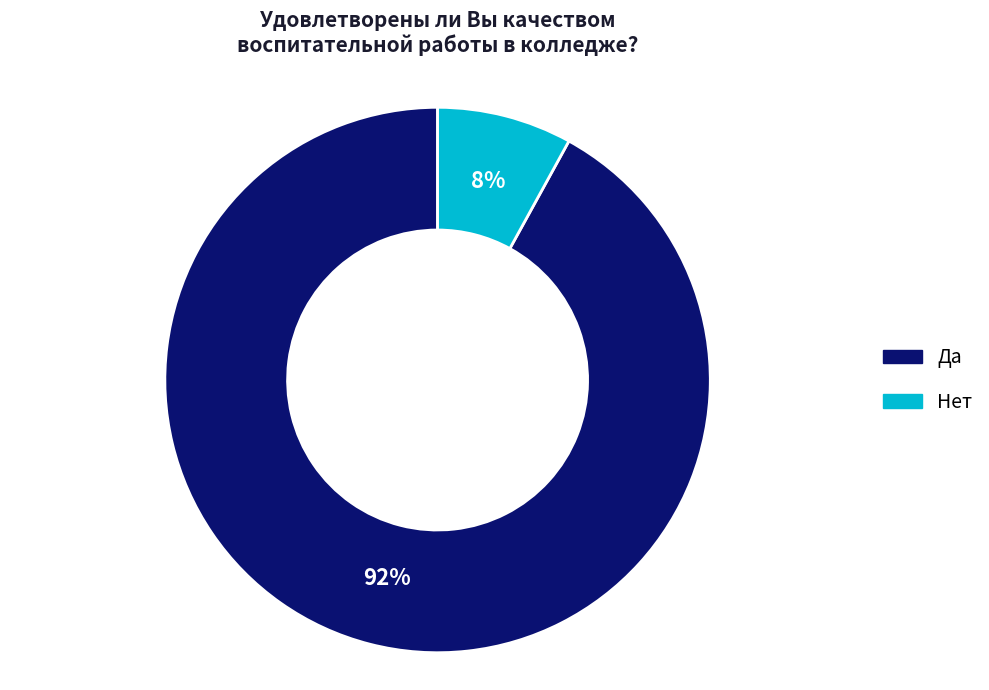

Between Нет and Да, which is larger?

Да